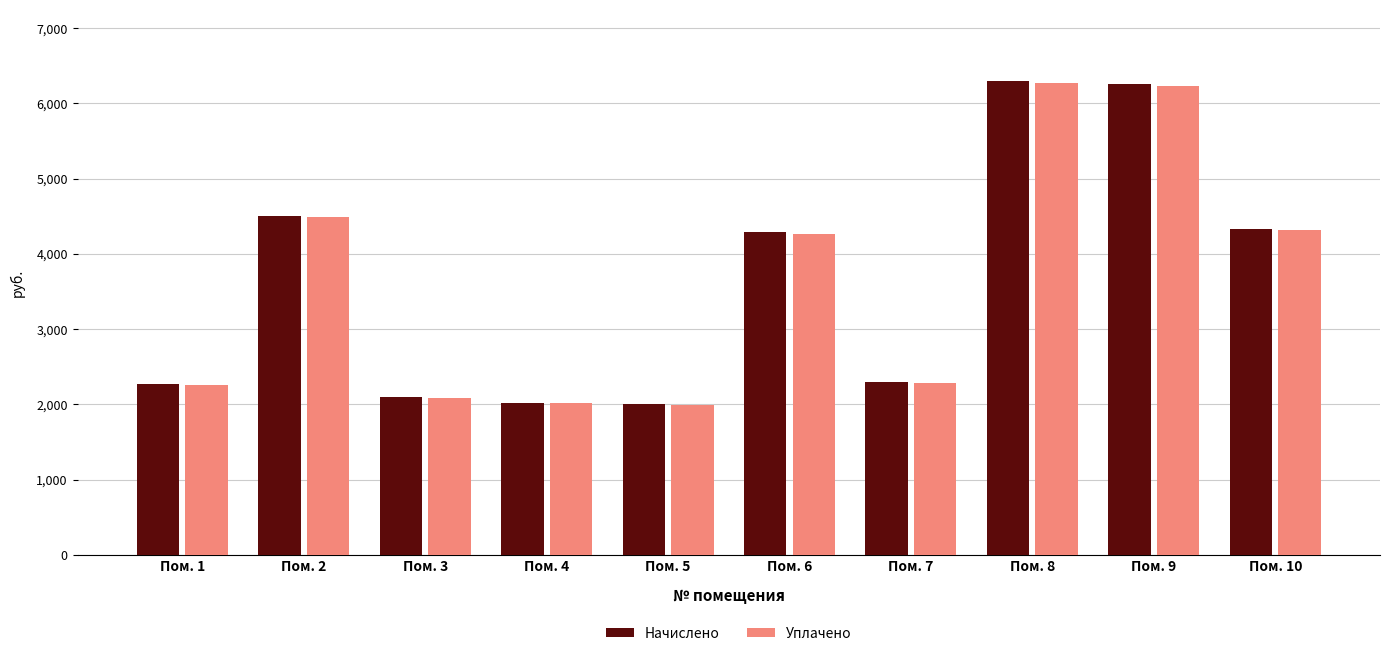

What is the average value of the Уплачено series?

3621.3